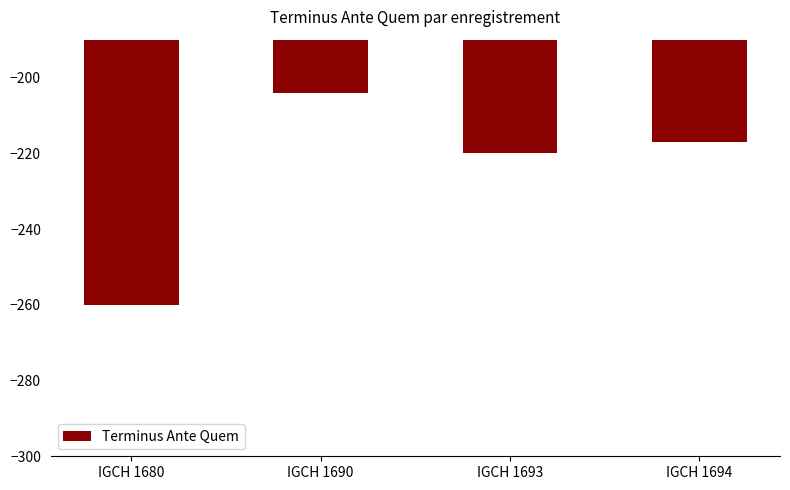

Reading right to left, transcribe all the data shown in this chart.

IGCH 1694=-217	IGCH 1693=-220	IGCH 1690=-204	IGCH 1680=-260